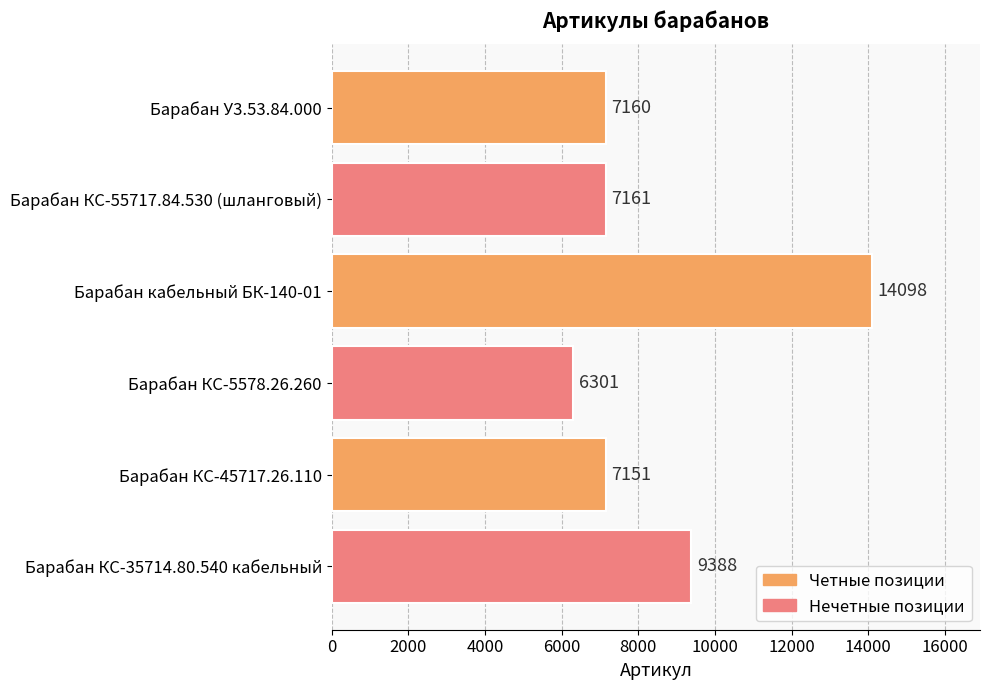

Between Барабан КС-55717.84.530 (шланговый) and Барабан КС-5578.26.260, which is larger?

Барабан КС-55717.84.530 (шланговый)